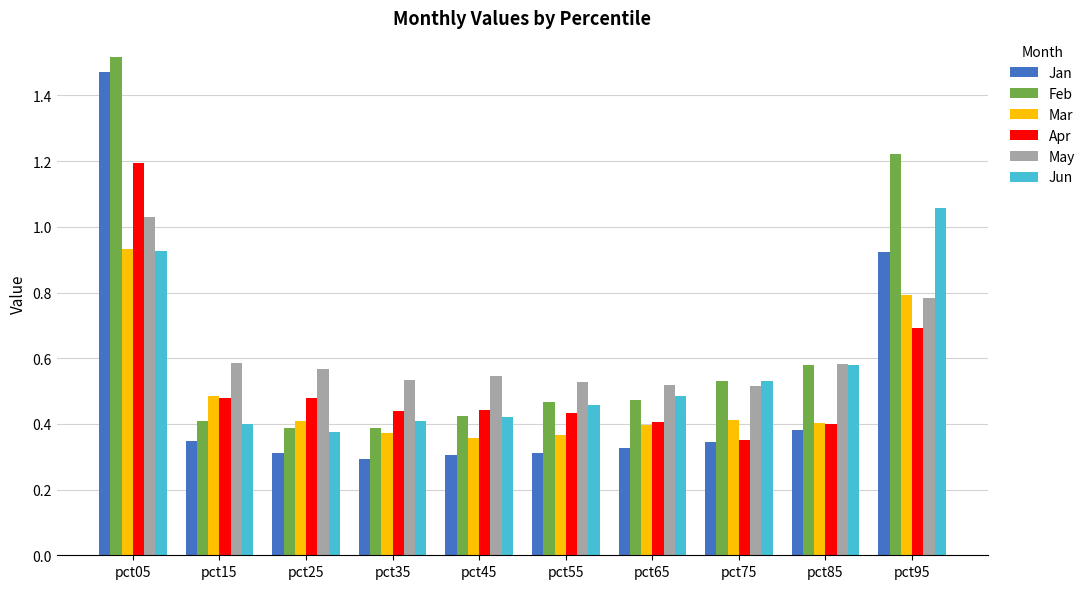

What is the sum of all Apr values?

5.3